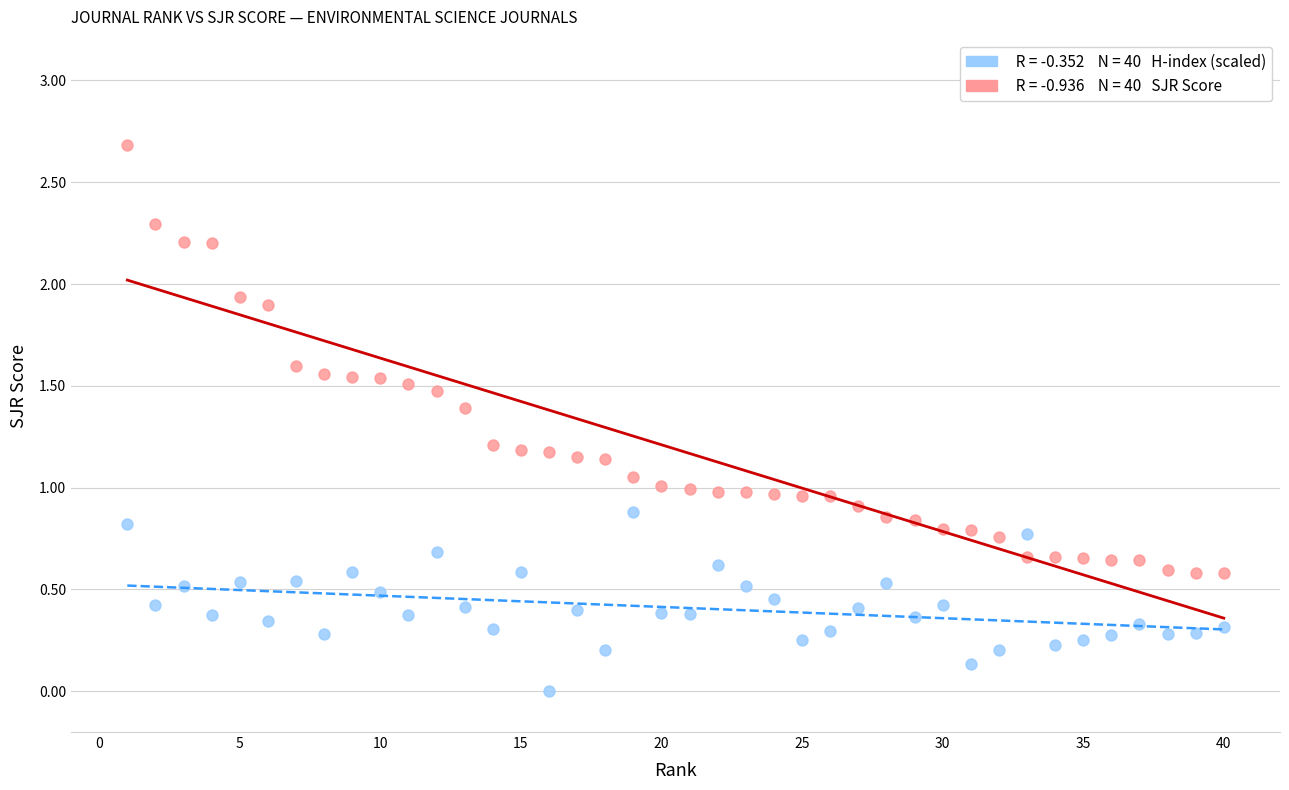

How many data points are displayed?

80